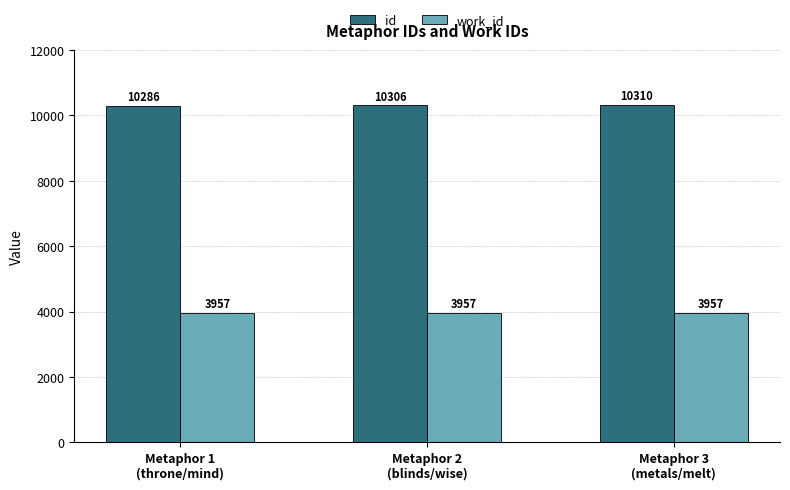

Which series has the largest range (max minus min)?

id